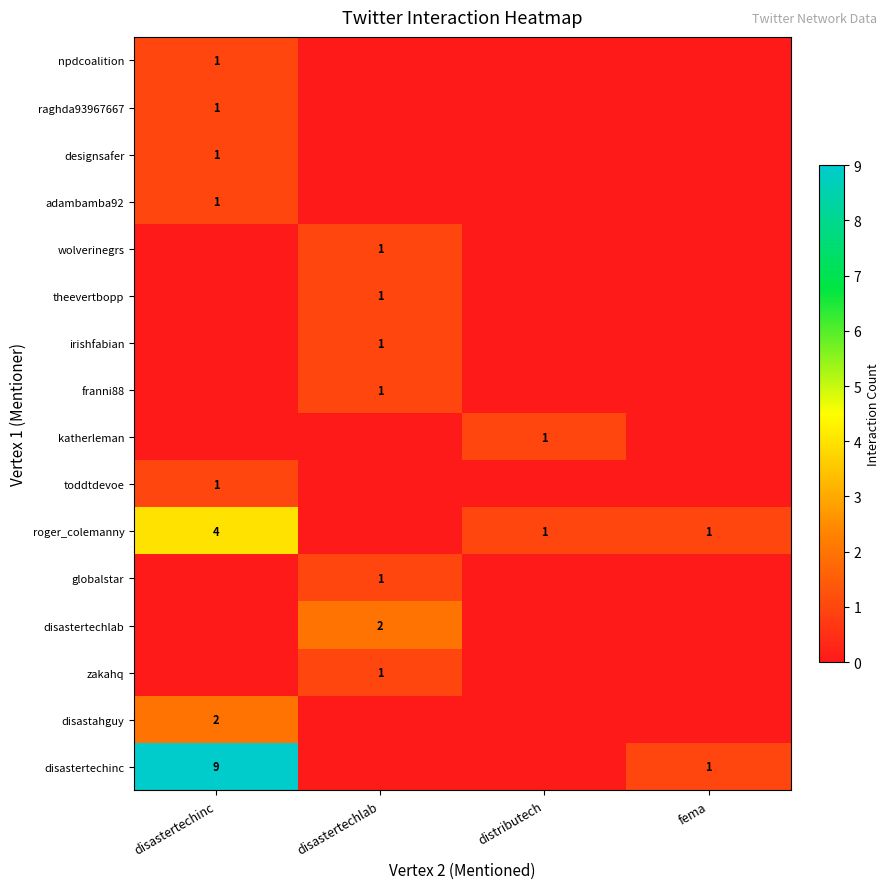

The adambamba92 series shows 2 at disastertechinc. True or false?

False